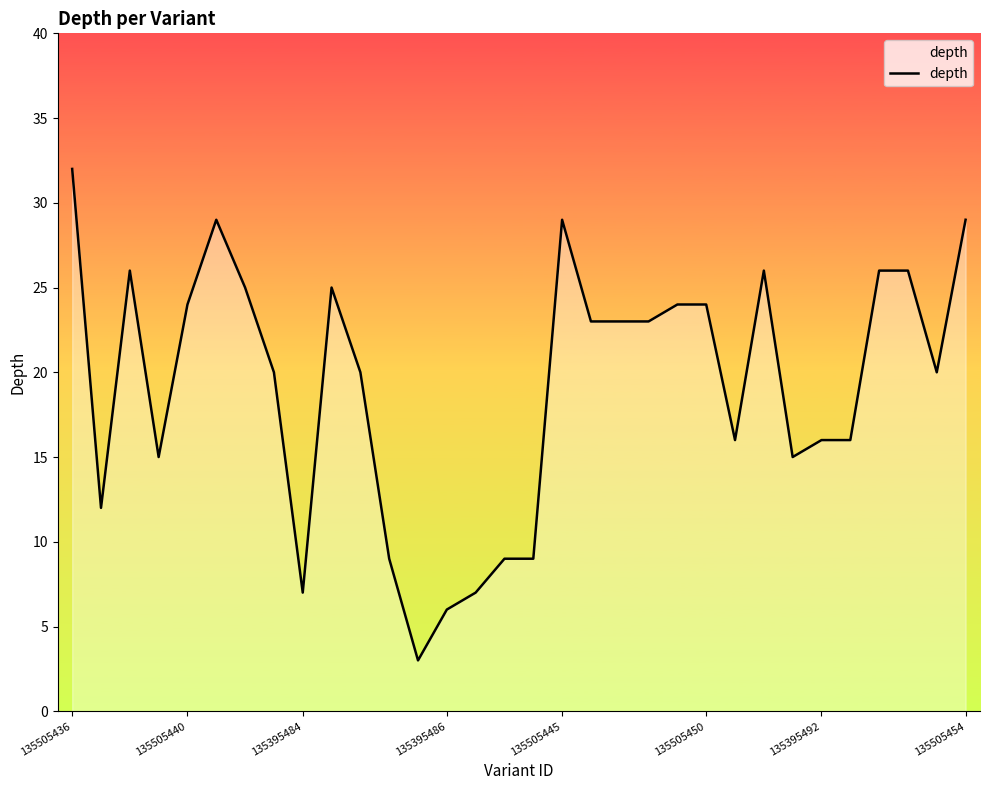

What is the difference between the maximum and minimum values?

29